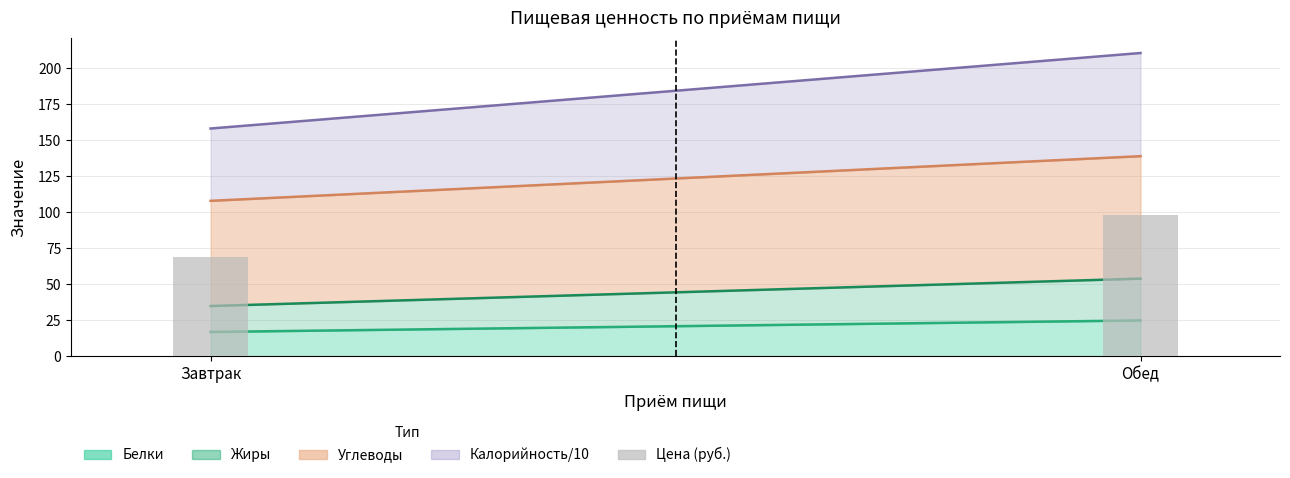

What is the value of the 1st bar from the left?

69.0